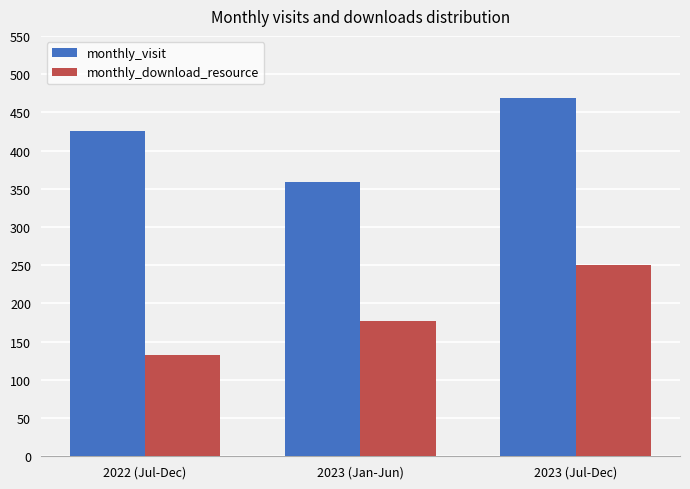

Which label corresponds to the smallest value in the chart?

2022 (Jul-Dec)